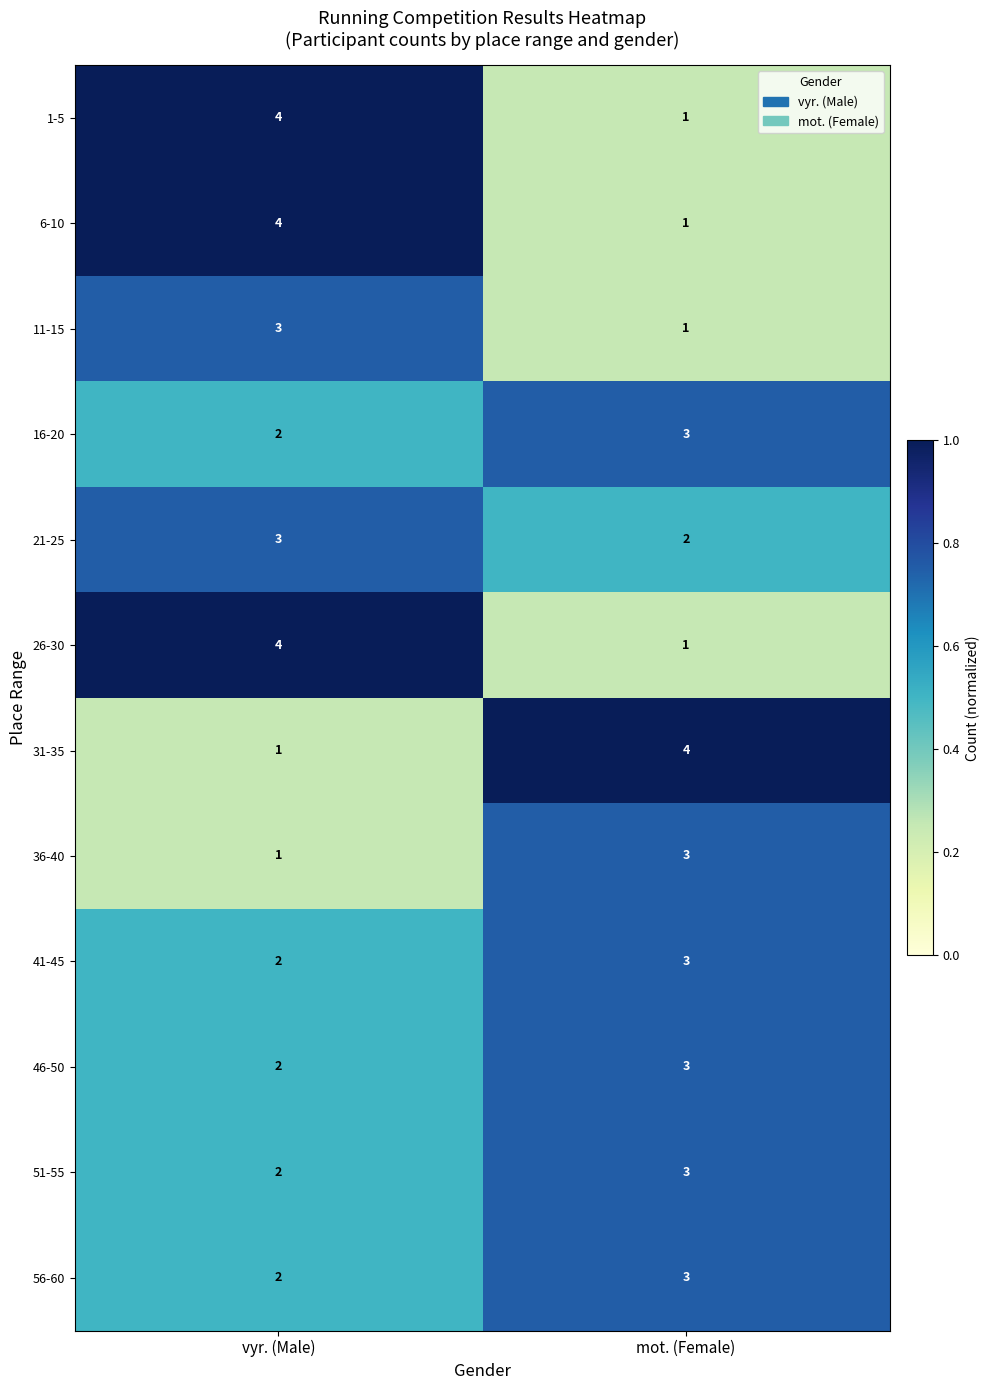

What is the sum of all 41-45 values?

5